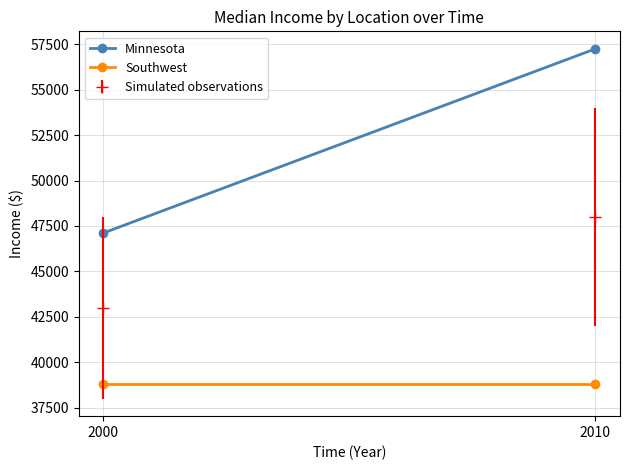

What is the sum of all Minnesota values?

104354.0